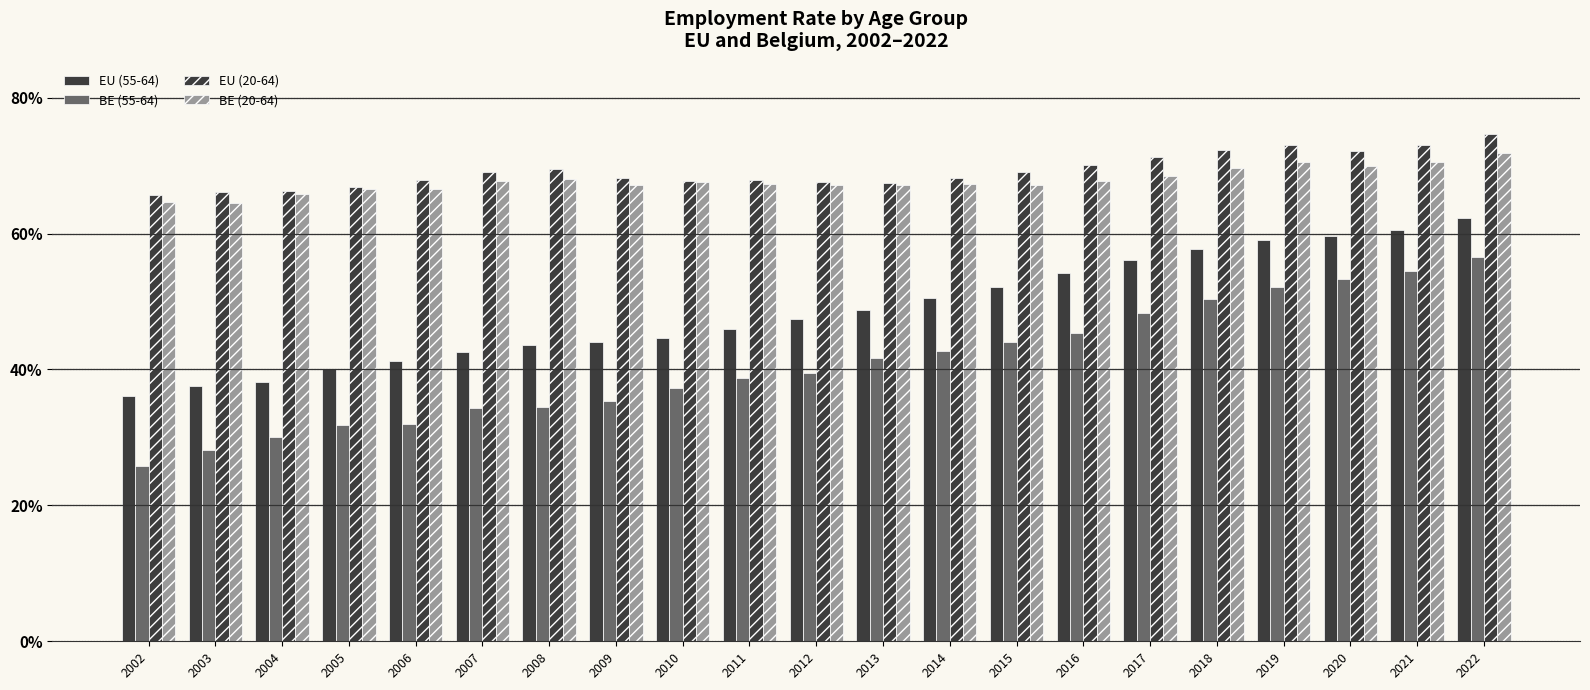

Are the bars horizontal?

No